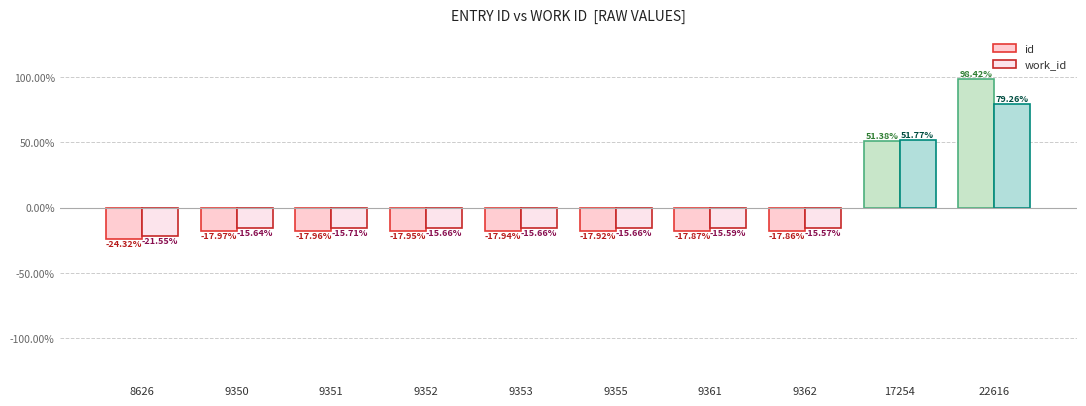

Reading left to right, transcribe all the data shown in this chart.

id: -24.3	-18.0	-18.0	-18.0	-17.9	-17.9	-17.9	-17.9	51.4	98.4
work_id: -21.6	-15.6	-15.7	-15.7	-15.7	-15.7	-15.6	-15.6	51.8	79.3